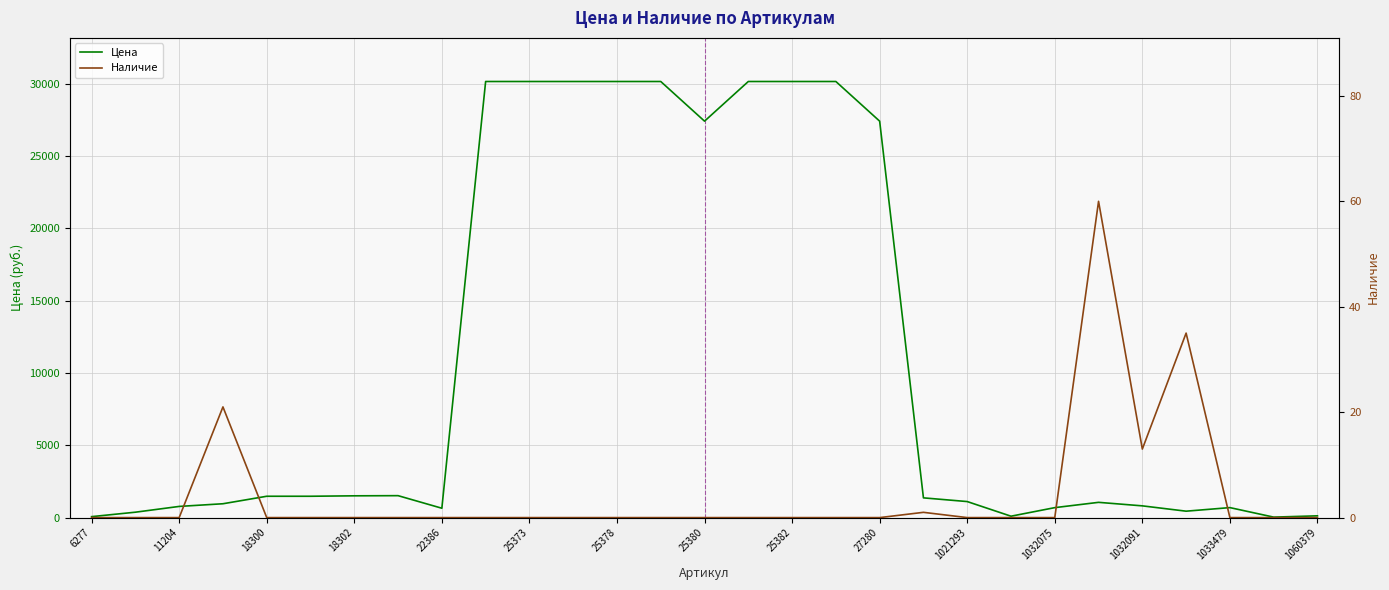

What is the difference between the maximum and minimum values in the Цена series?

30117